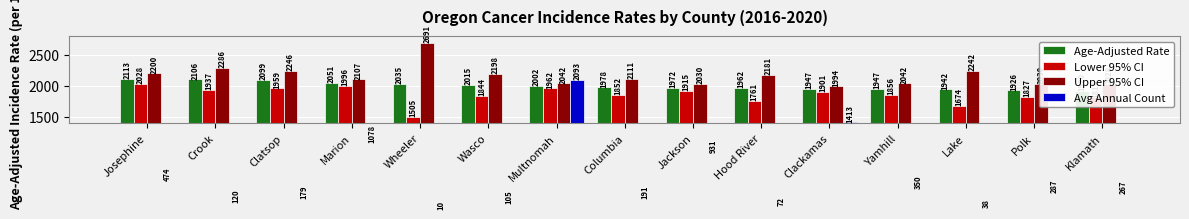

How many values in the Lower 95% CI series exceed 1855?

8